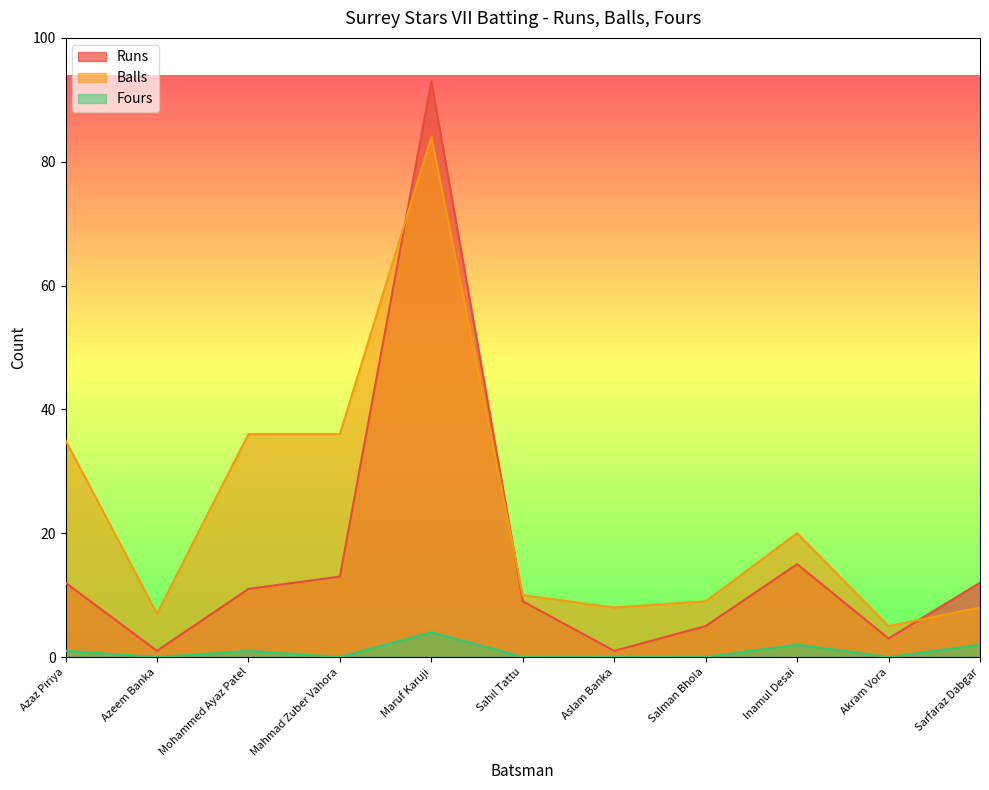

Which category has the lowest value across all series?

Azeem Banka